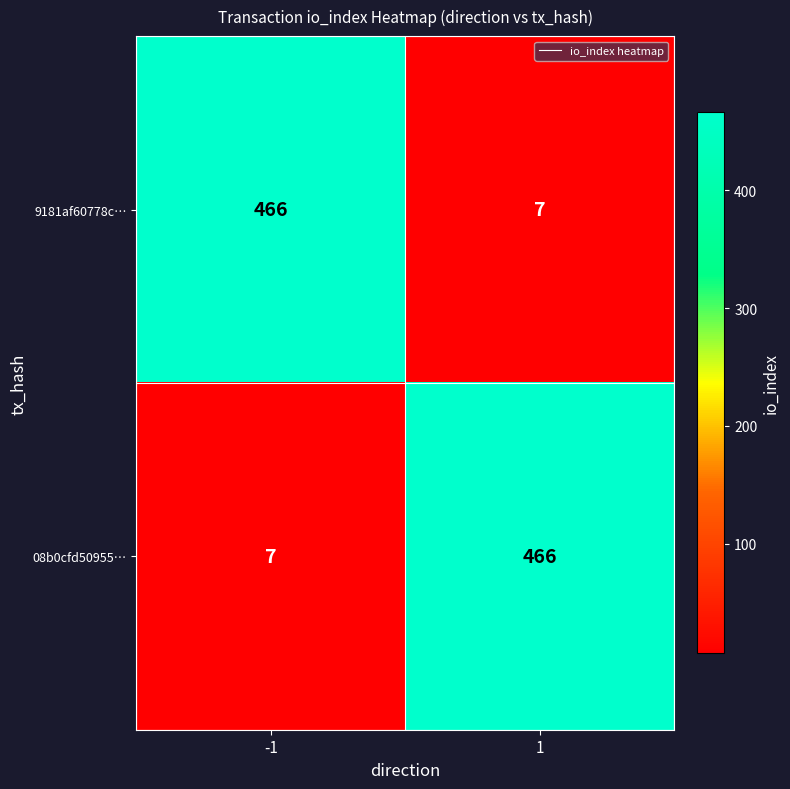

What is the total value across all series at 1?

473